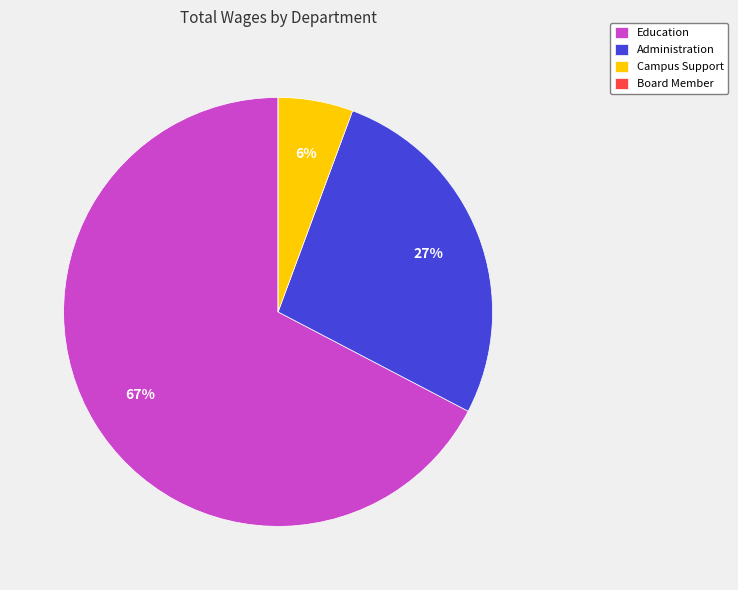

What percentage is the Administration slice, to the nearest percent?

27%